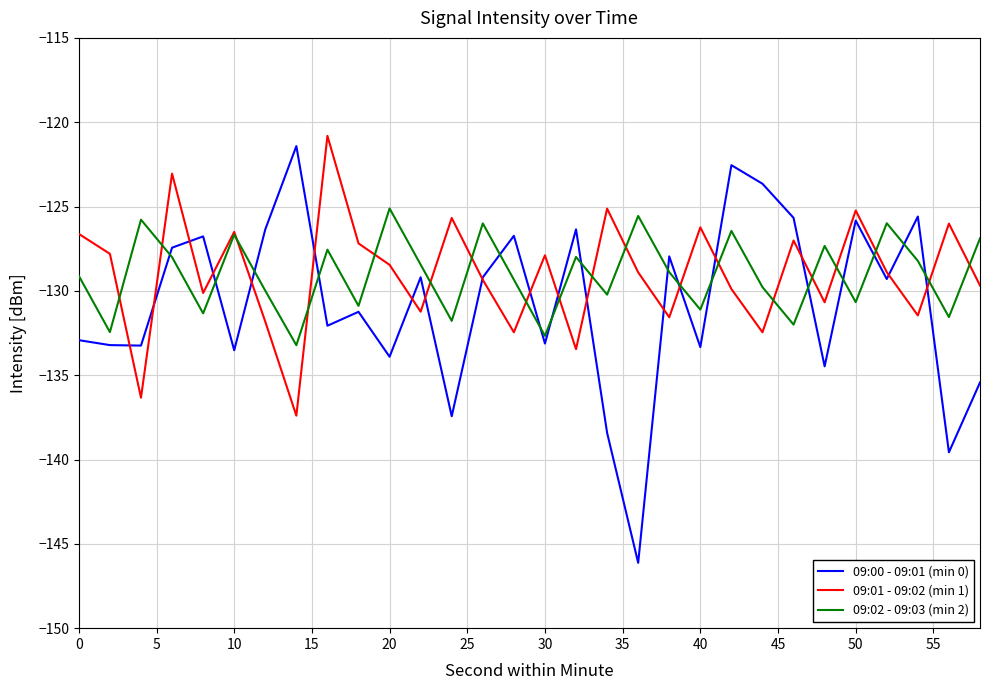

How many interior local valleys does the 09:01 - 09:02 (min 1) series have?

10